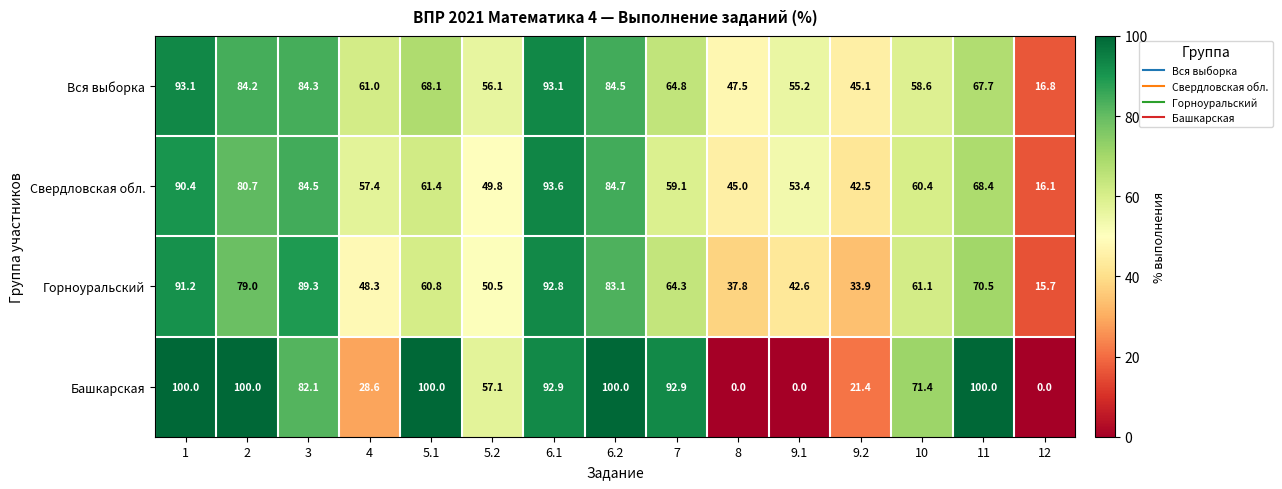

Which series has the largest range (max minus min)?

Башкарская